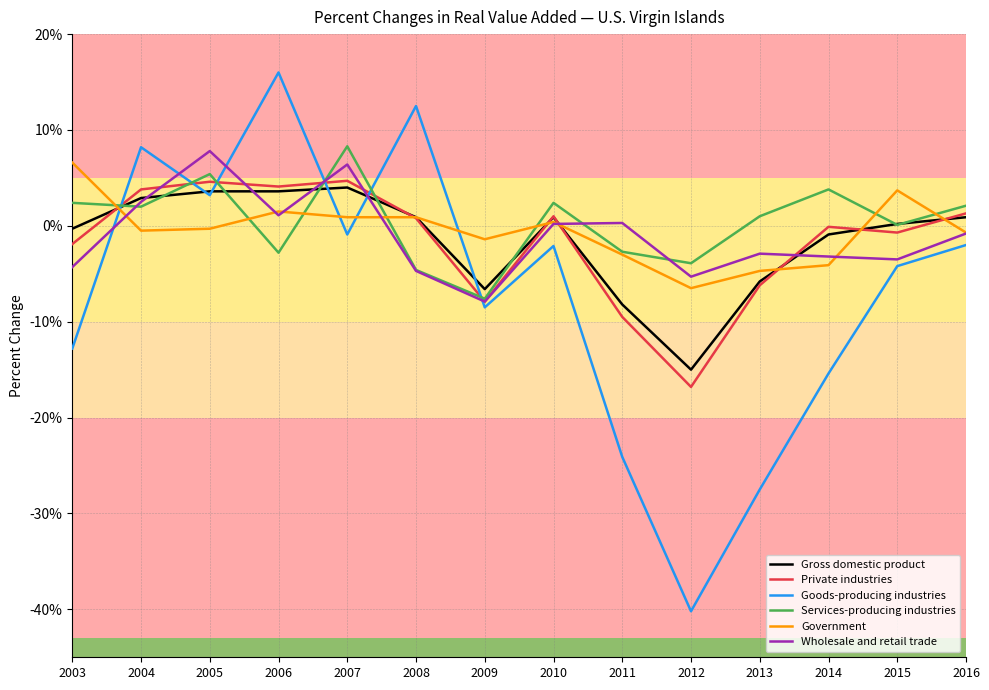

After their last crossing, which series has the higher values: Goods-producing industries or Government?

Government